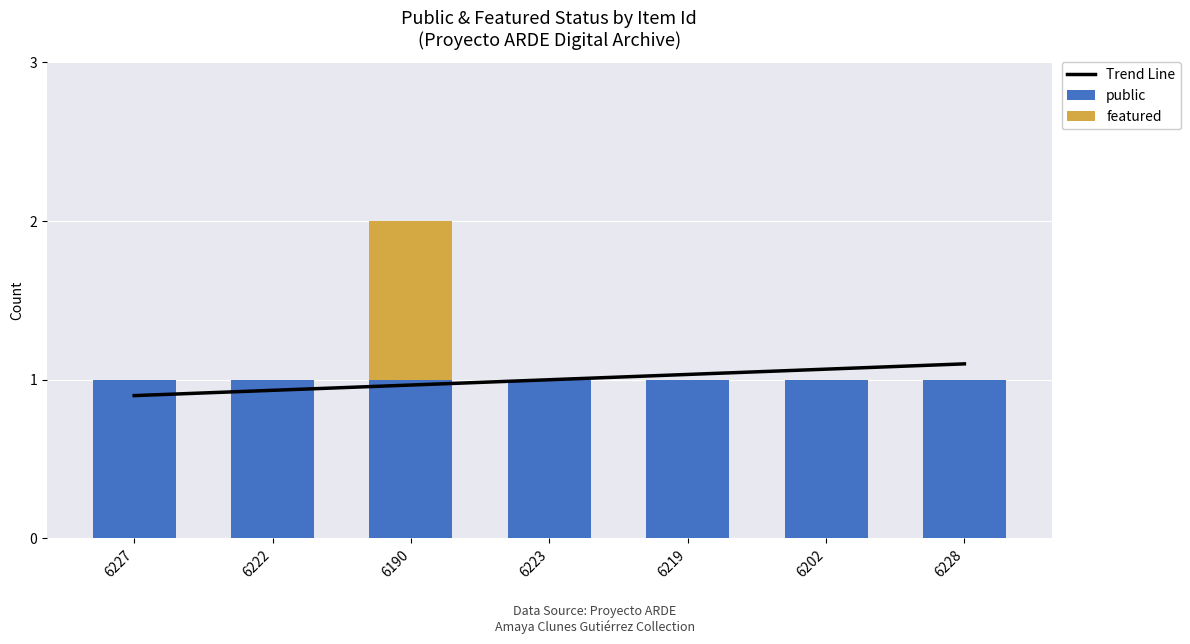

What are all the series names shown in the legend?

Trend Line, public, featured